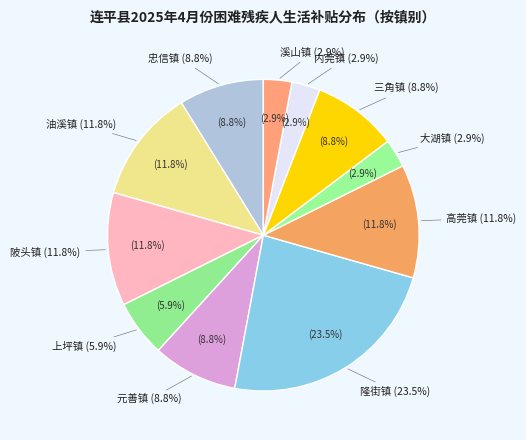

To the nearest percent, what is the difference between the largest and smallest slice percentages?

21%